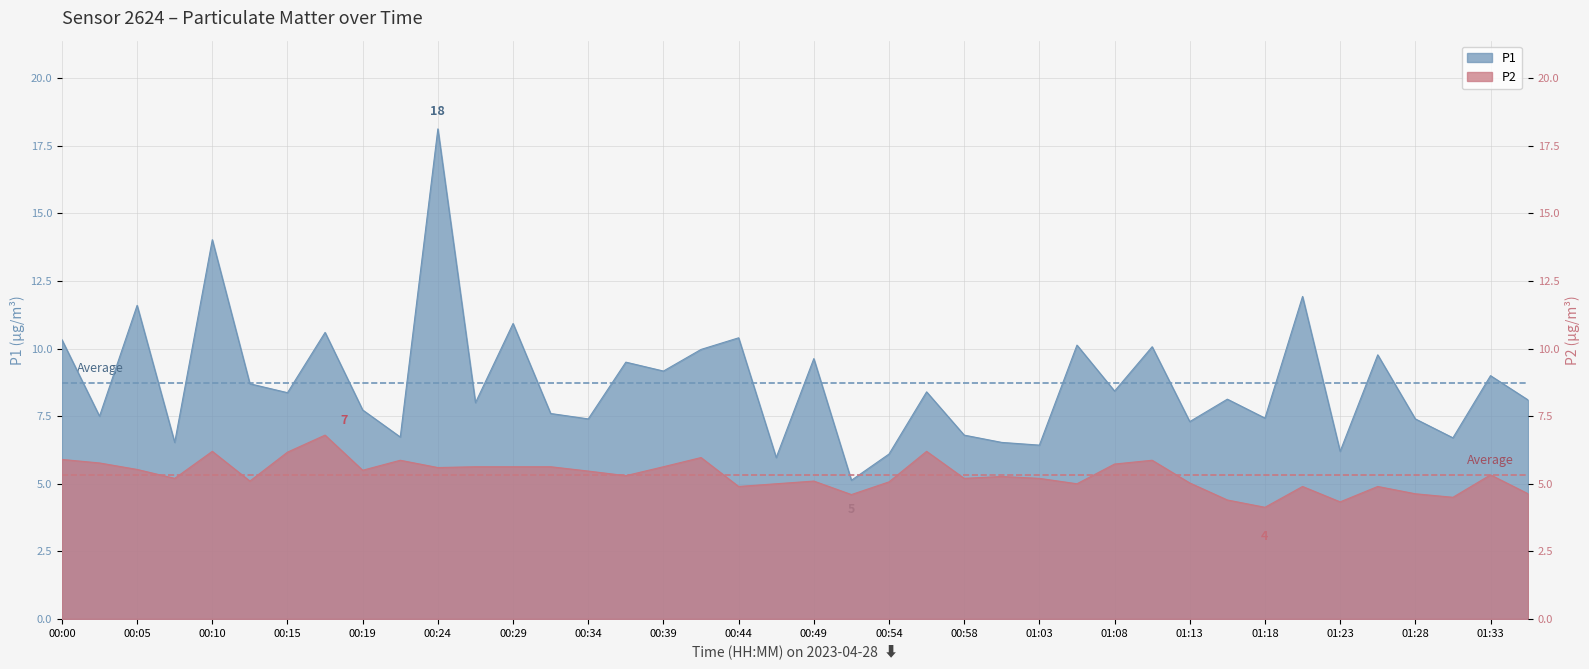

Which has a higher value, 00:24 or 00:56?

00:24